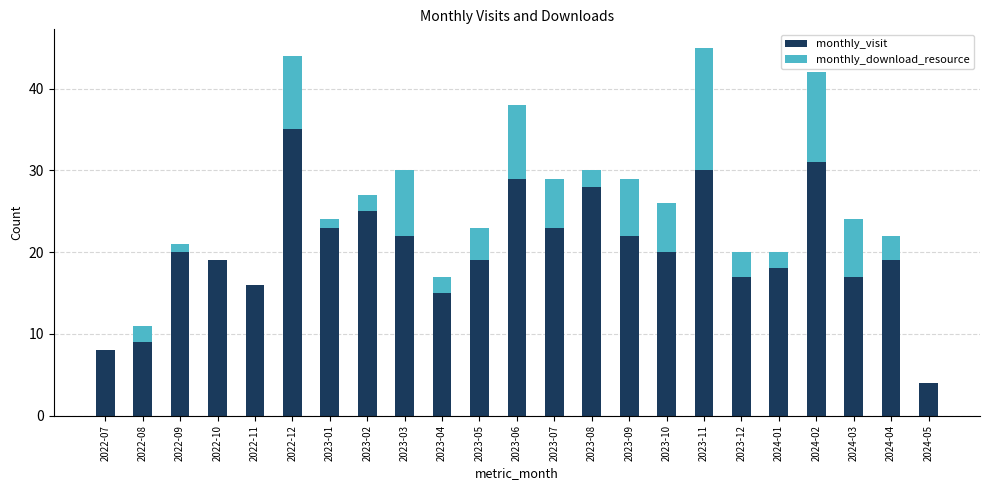

The monthly_visit series shows 18 at 2023-06. True or false?

False